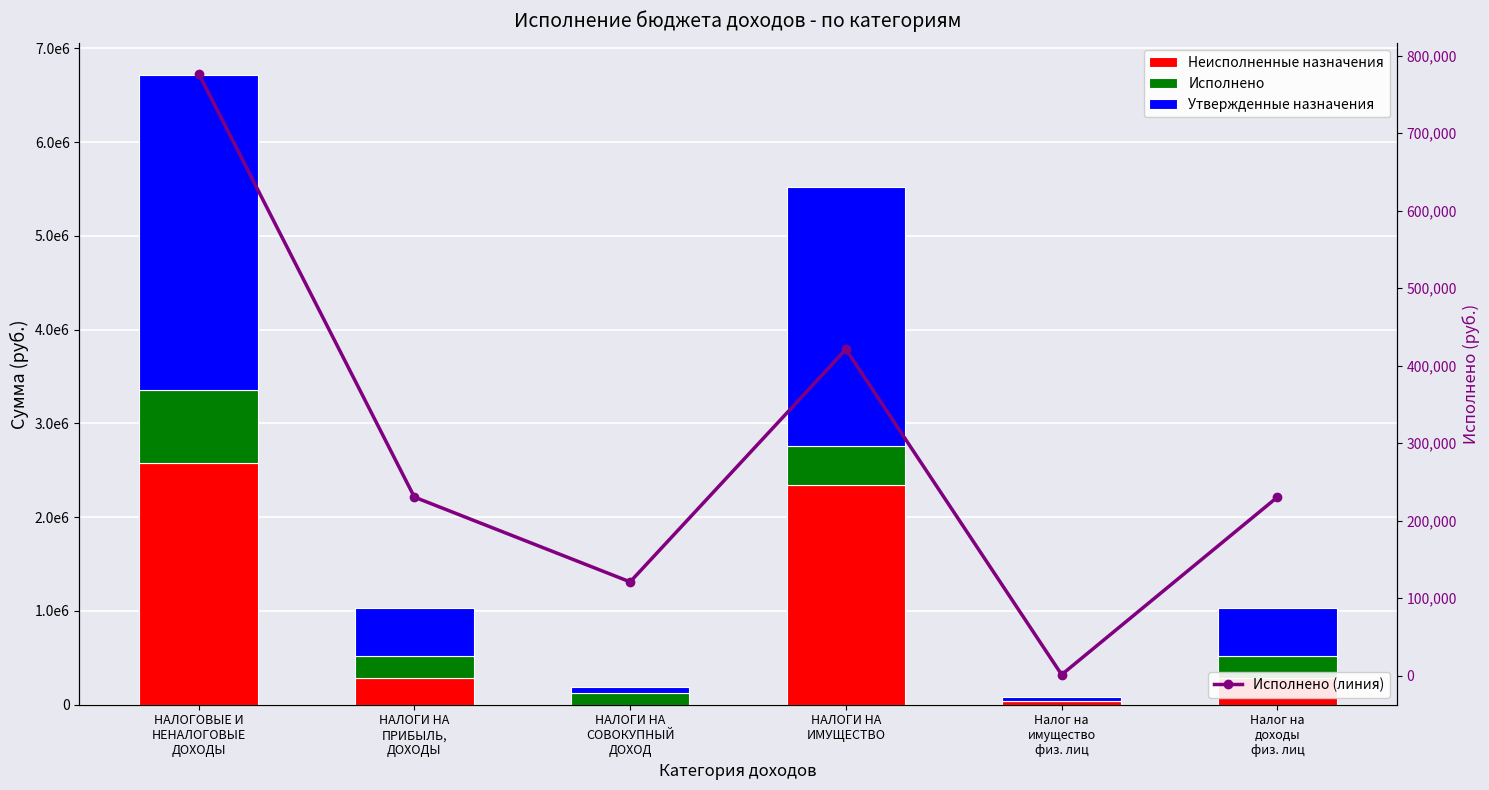

What position from the left is НАЛОГИ НА
ИМУЩЕСТВО?

4